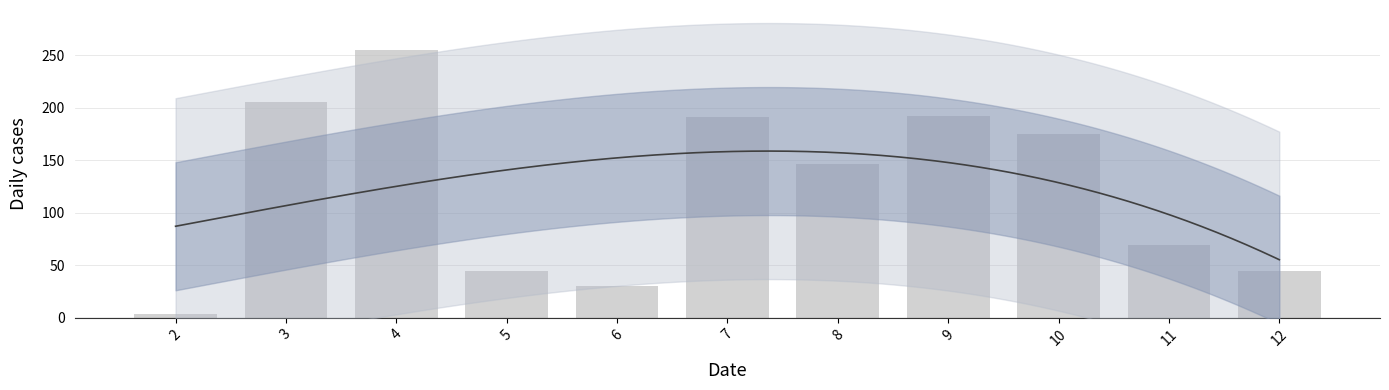

At which label is the value closest to 129?

8